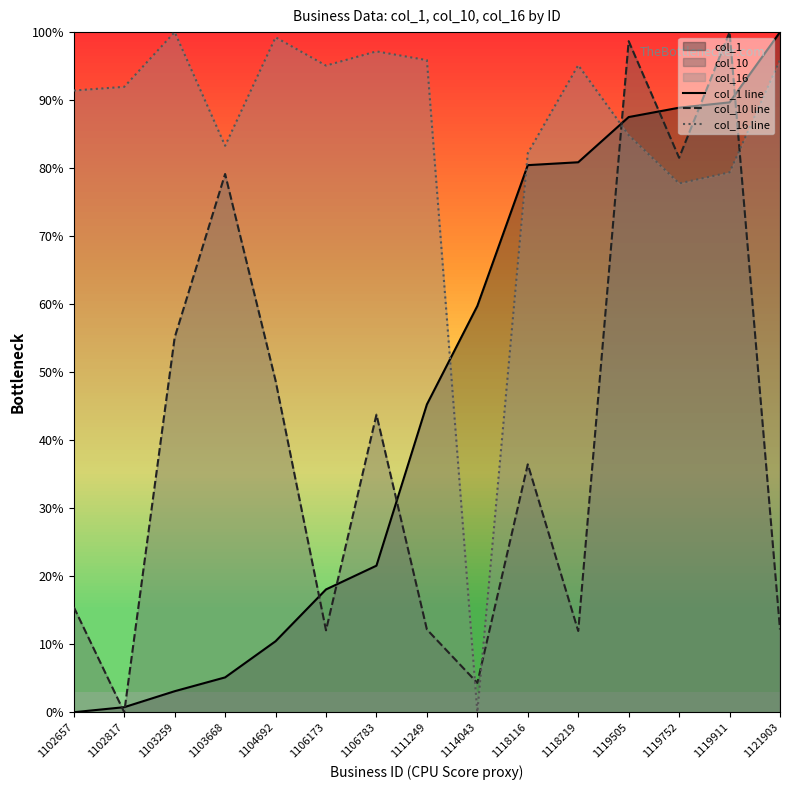

True or false: col_10 line has more than 1 interior local peaks.

True